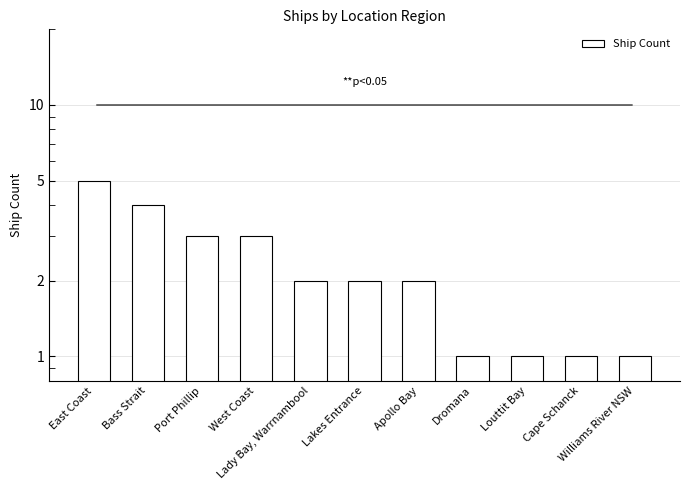

Rank the categories by value from highest to lowest.

East Coast, Bass Strait, Port Phillip, West Coast, Lady Bay, Warrnambool, Lakes Entrance, Apollo Bay, Dromana, Louttit Bay, Cape Schanck, Williams River NSW